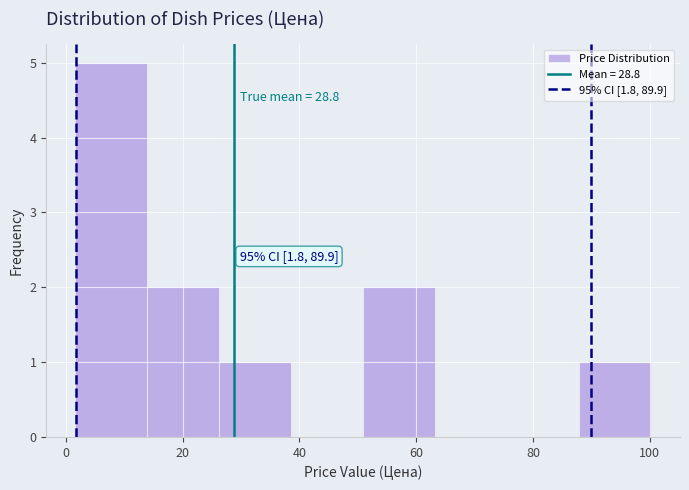

Which range on the x-axis has the tallest bar?

2 to 14